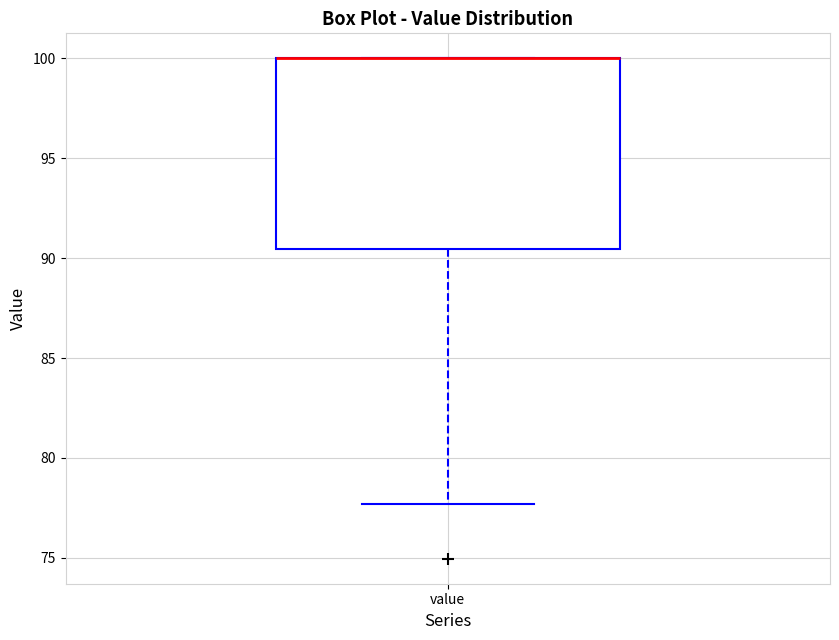

Where is the upper edge of the box for value on the y-axis? The values are not printed on the chart, so give them approximately, as read against the axis.

100.0